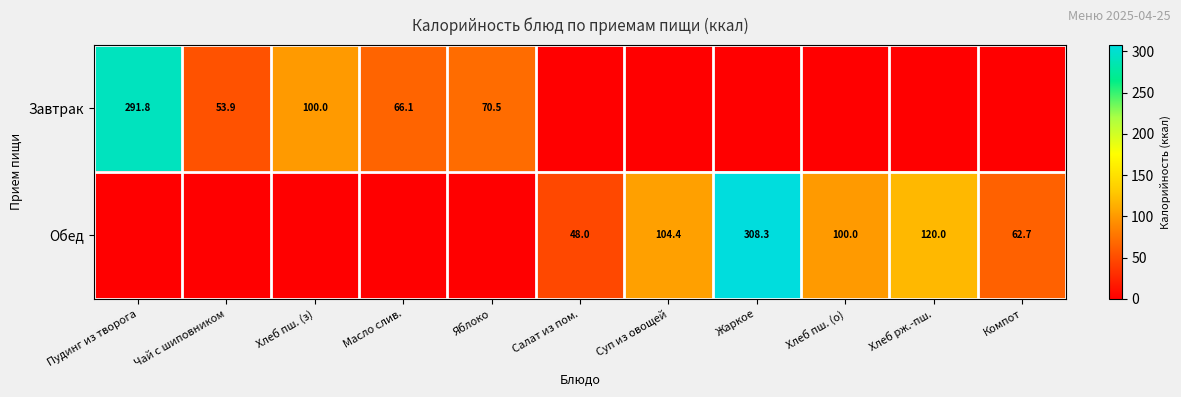

The Обед series shows 104.4 at Суп из овощей. True or false?

True